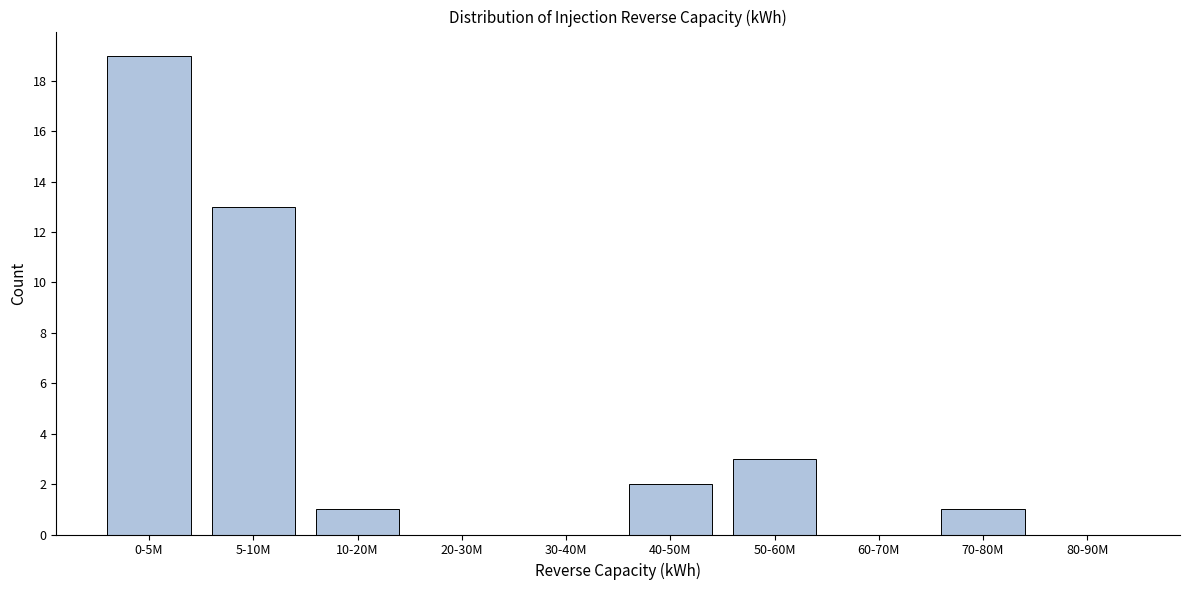

Reading left to right, what are all the values shown in this chart?

0-5M=19	5-10M=13	10-20M=1	20-30M=0	30-40M=0	40-50M=2	50-60M=3	60-70M=0	70-80M=1	80-90M=0